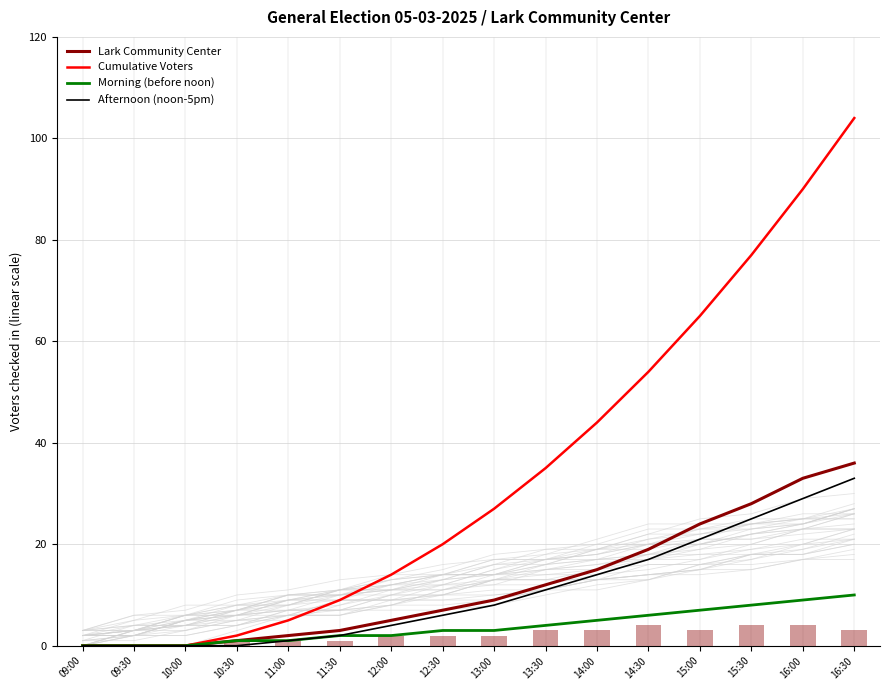

At which category is the sum across all series the highest?

16:30